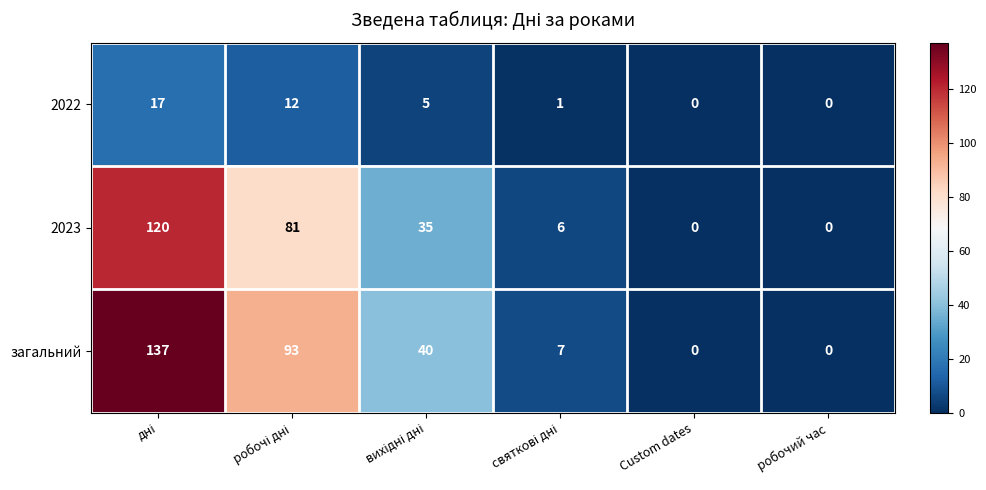

What is the highest value of the загальний series?

137